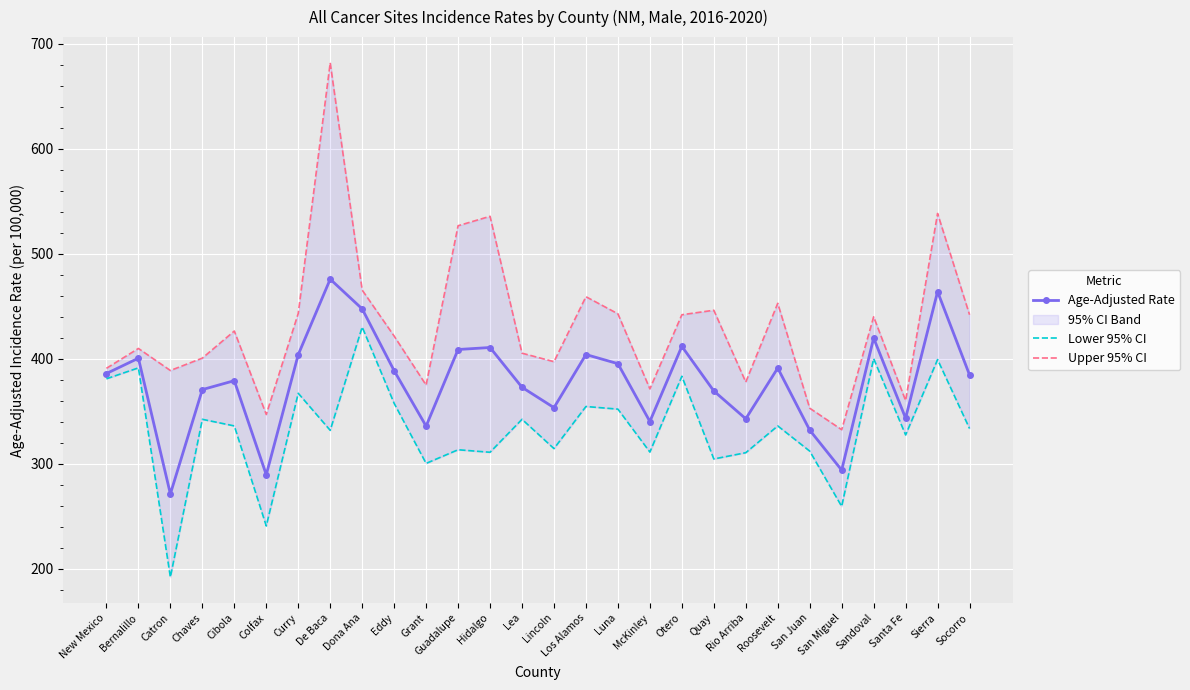

Where is Upper 95% CI nearest to the value 507?

Guadalupe